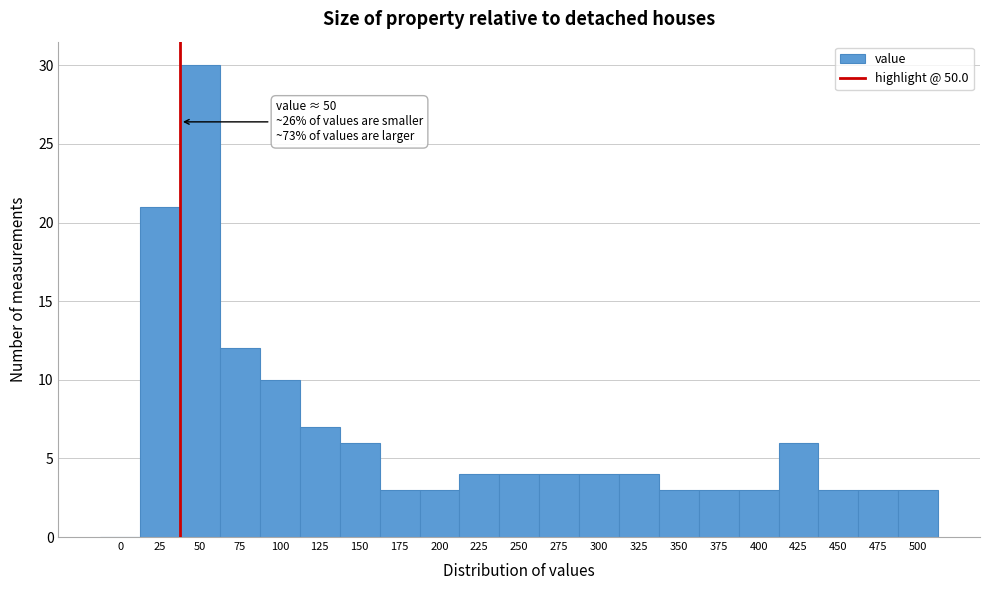

Reading left to right, list all the values displayed in this chart.

0=0	25=21	50=30	75=12	100=10	125=7	150=6	175=3	200=3	225=4	250=4	275=4	300=4	325=4	350=3	375=3	400=3	425=6	450=3	475=3	500=3